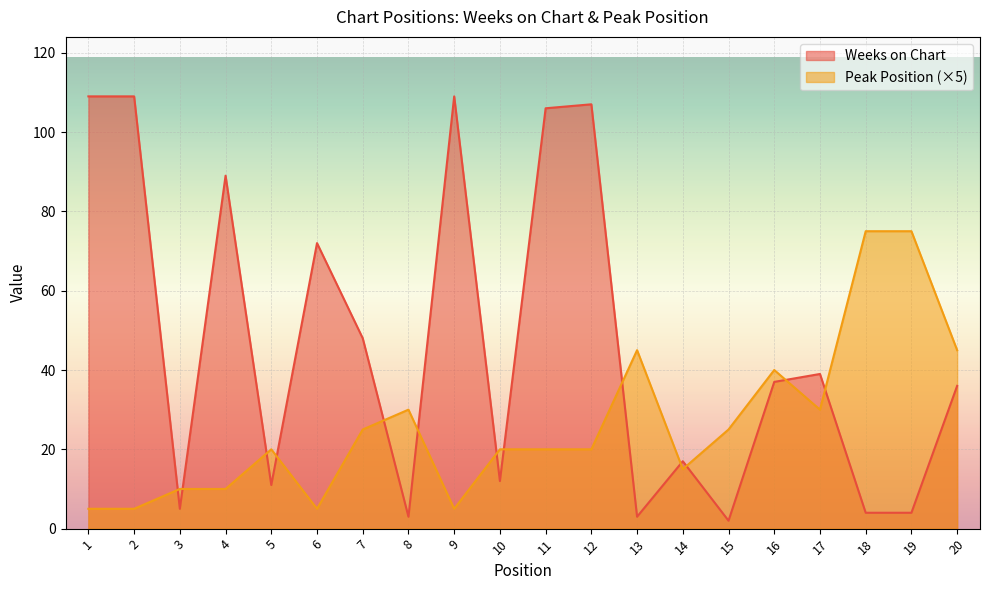

Where do Weeks on Chart and Peak Position first cross each other?

2 and 3